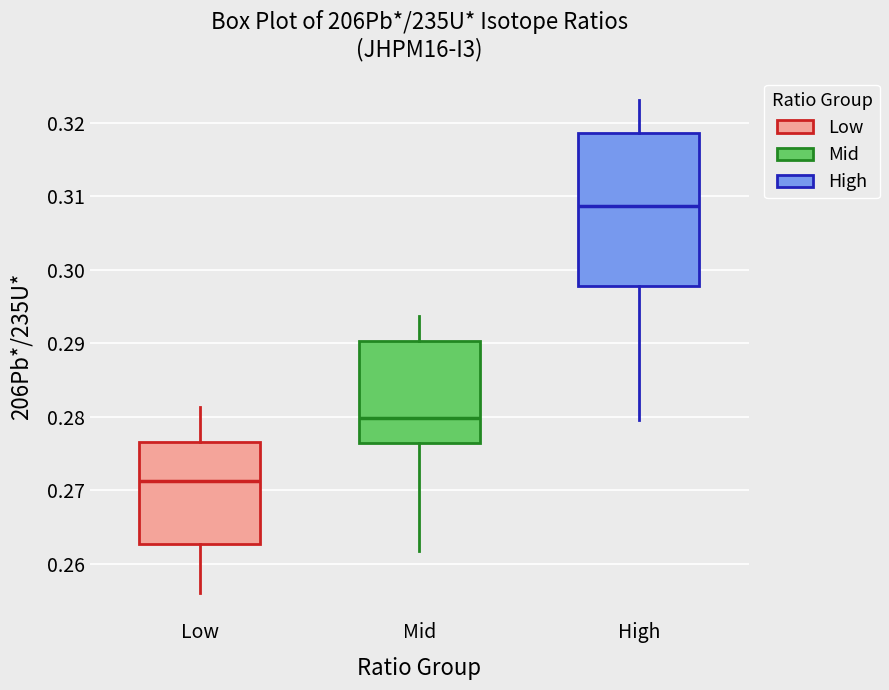

Reading left to right, read every box against the y-axis: the position of its median line, the range the box covers, and the ends of its whiskers. The values are not printed on the chart, so give them approximately, as read against the axis.

Low: median 0.271, box 0.263 to 0.277, whiskers 0.256 to 0.281
Mid: median 0.280, box 0.276 to 0.290, whiskers 0.262 to 0.294
High: median 0.309, box 0.298 to 0.319, whiskers 0.280 to 0.323